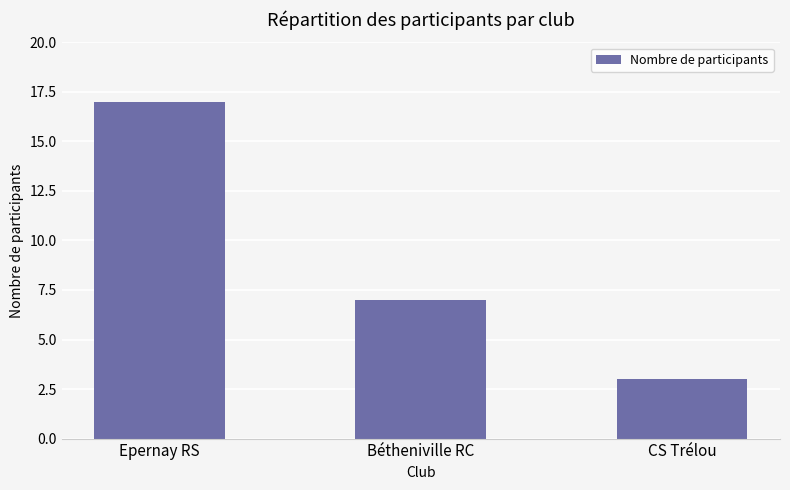

What is the difference between the values at Epernay RS and CS Trélou?

14